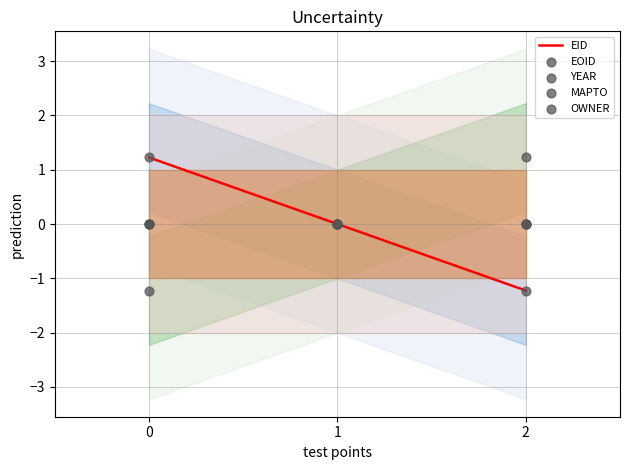

Which series has the largest total across all categories?

EID